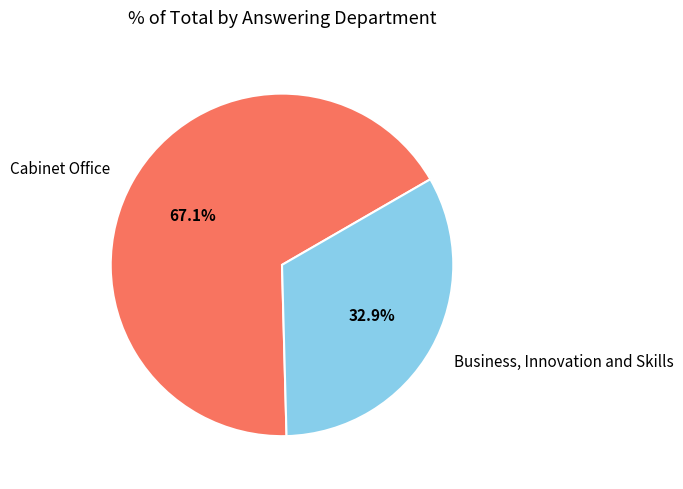

Does Business, Innovation and Skills represent more than half of the total?

No